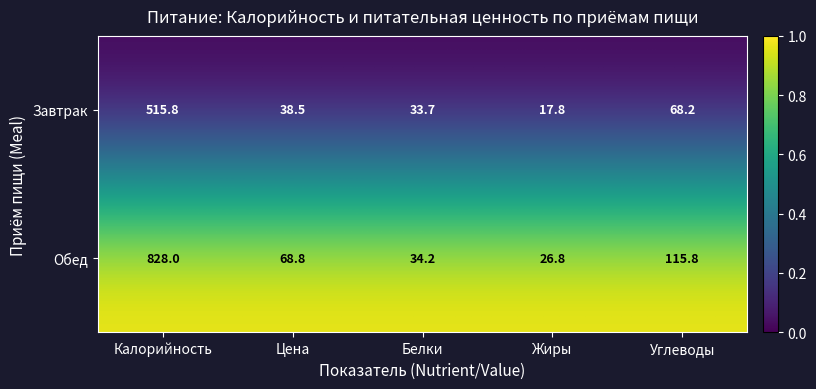

Is the value of Завтрак at Цена greater than the value of Обед at Белки?

Yes